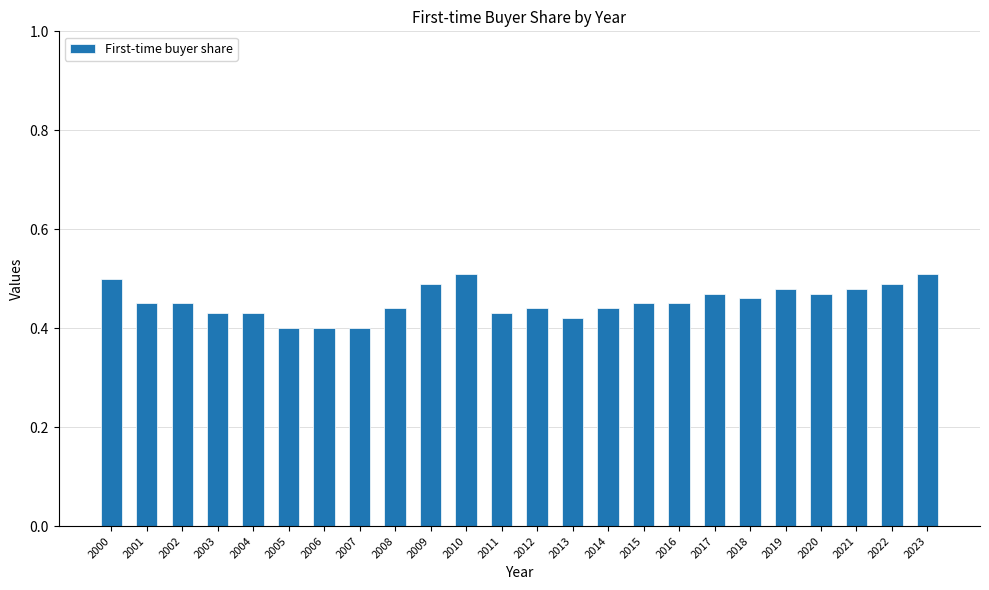

How many series are shown in this chart?

1